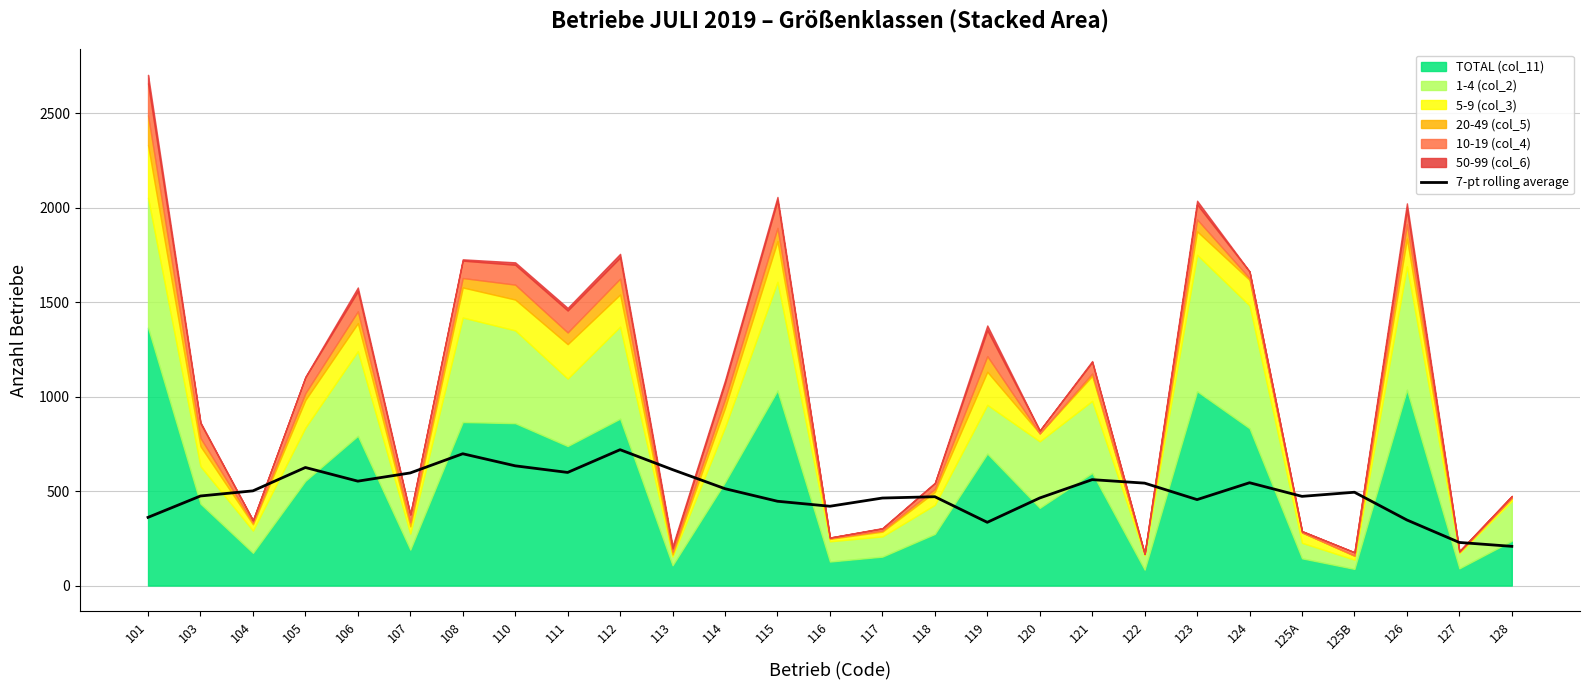

Reading right to left, extract all data points from this chart.

207.4	228.0	346.9	493.7	471.9	544.0	454.7	541.9	560.3	463.3	334.6	470.0	463.0	419.6	446.0	512.4	613.3	718.7	598.4	633.4	697.3	595.9	552.3	624.6	501.0	473.9	360.7